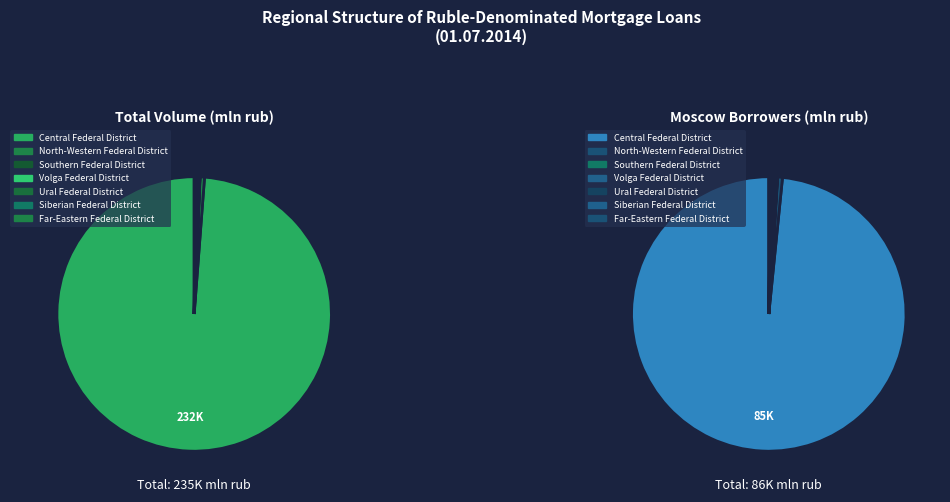

How many segments does this pie chart have?

8